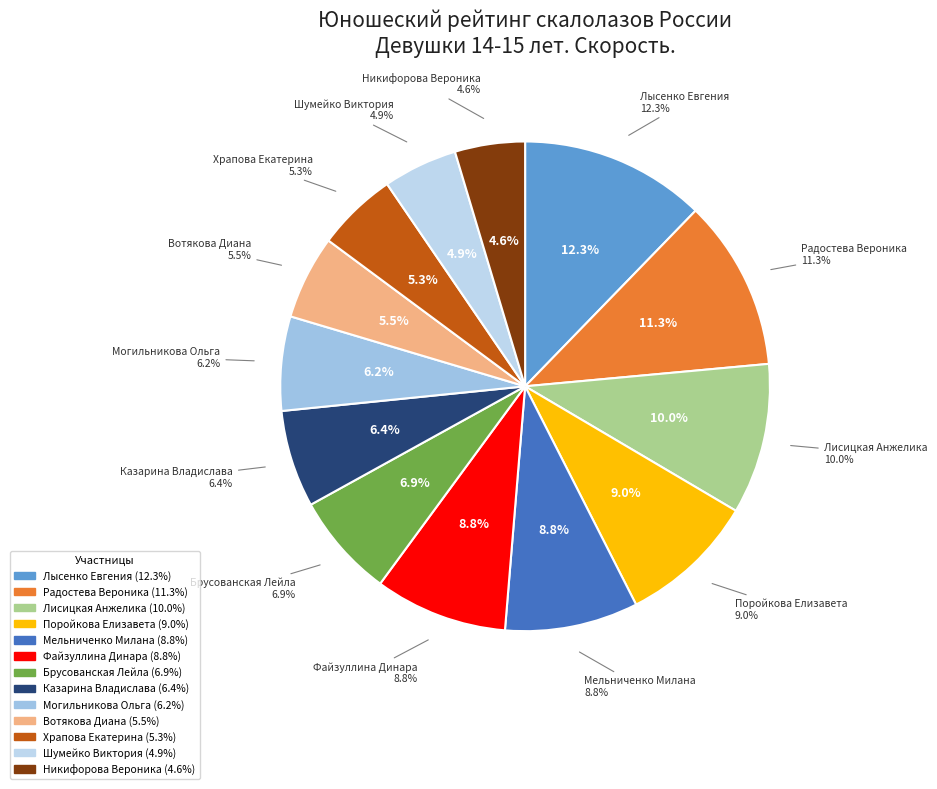

To the nearest percent, what percentage of the pie is Лисицкая Анжелика?

10%